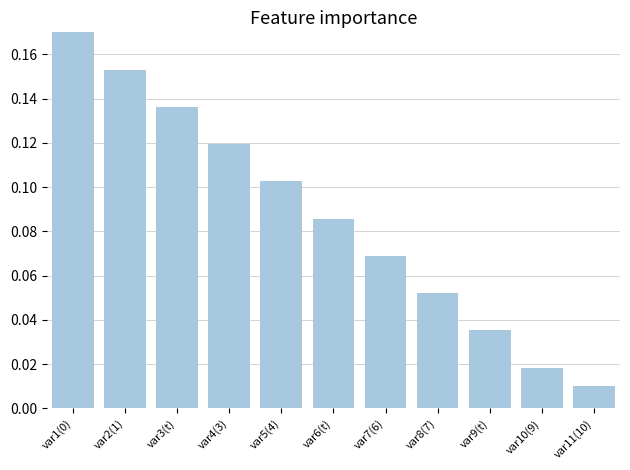

True or false: the data shows 0.0 at var7(6).

False